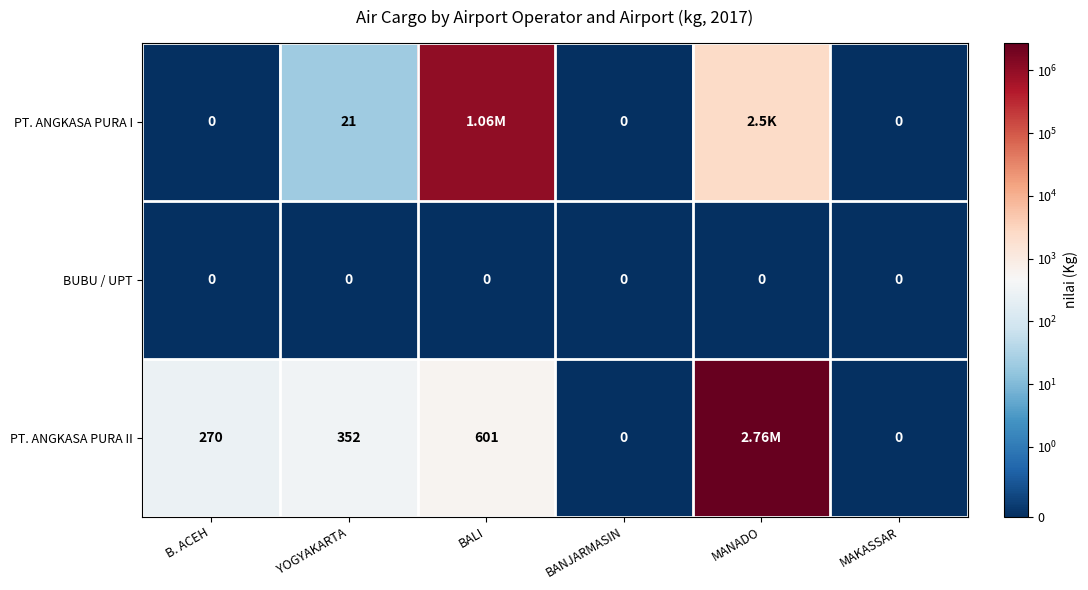

What is the sum of the PT. ANGKASA PURA II values at B. ACEH and YOGYAKARTA?

622